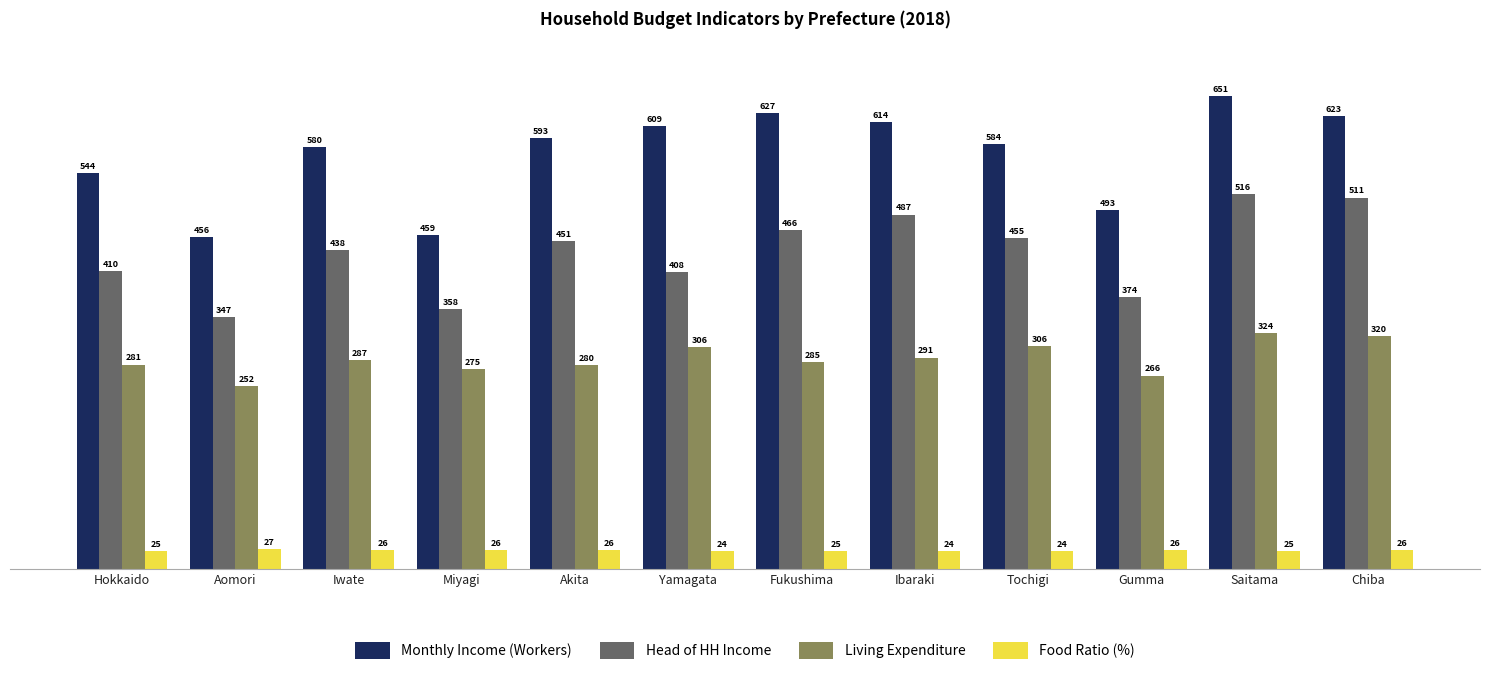

Rank the series at Tochigi from highest to lowest value.

Monthly Income (Workers), Head of HH Income, Living Expenditure, Food Ratio (%)